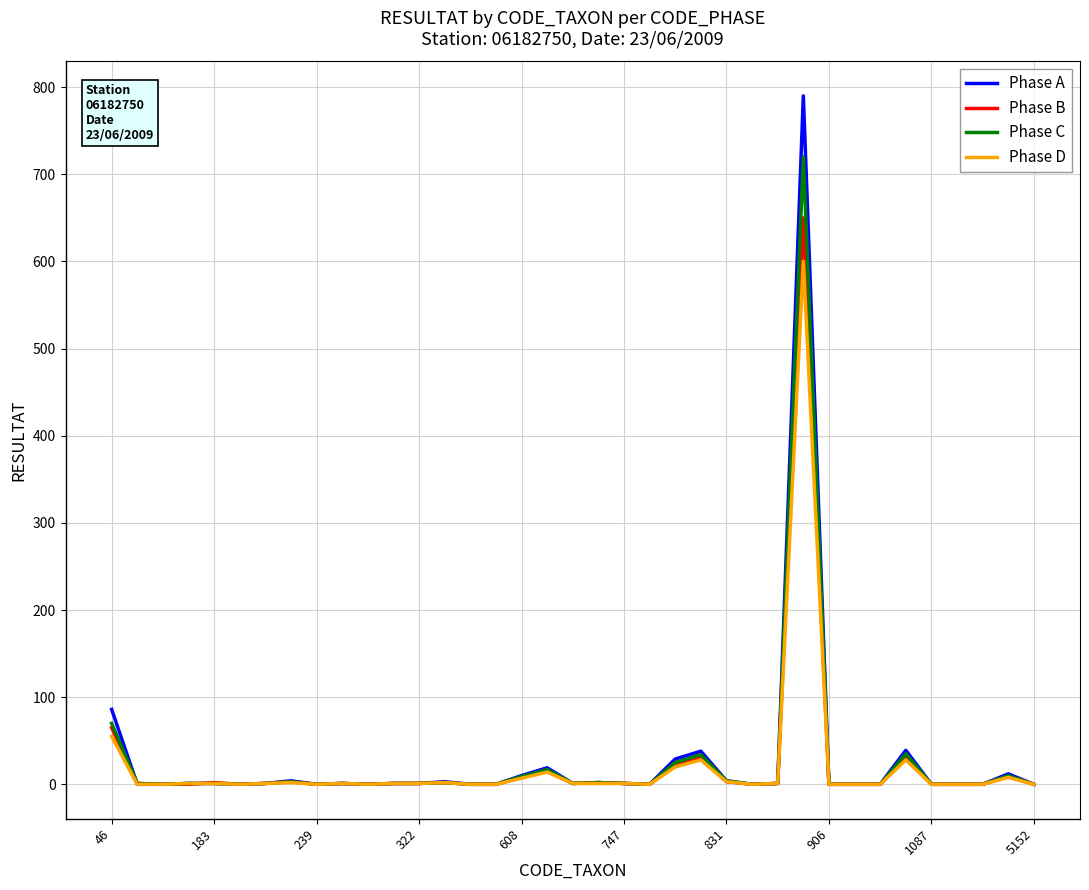

What is the maximum value shown in the chart?

790